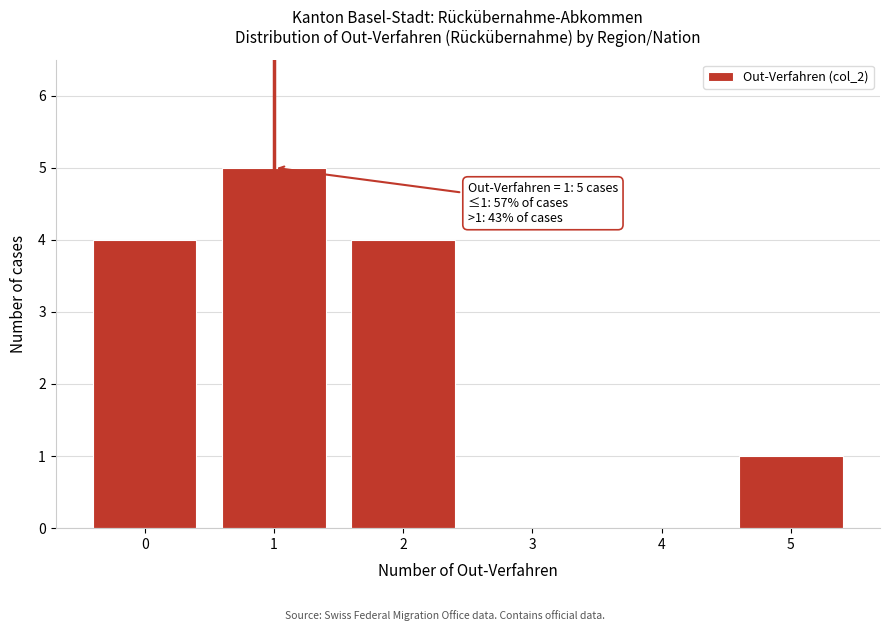

Over which range of the x-axis is the bar tallest?

0.5 to 1.5